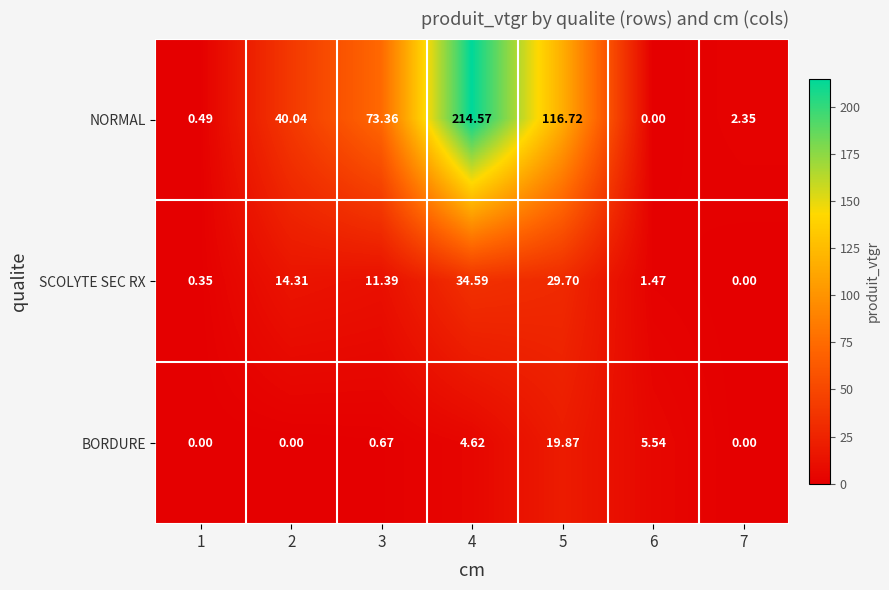

Which series has the widest spread of values?

NORMAL